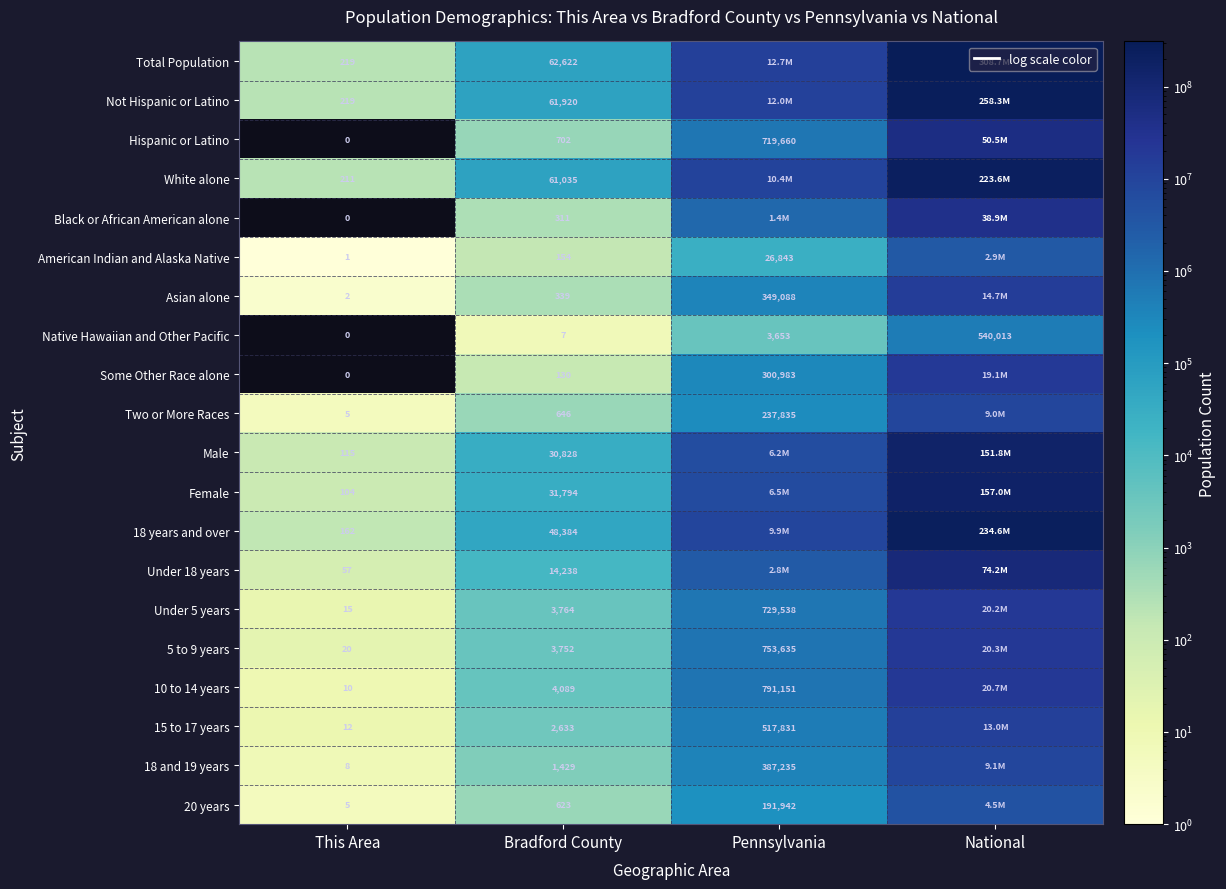

At how many categories does at least one series exceed 9851620?

2